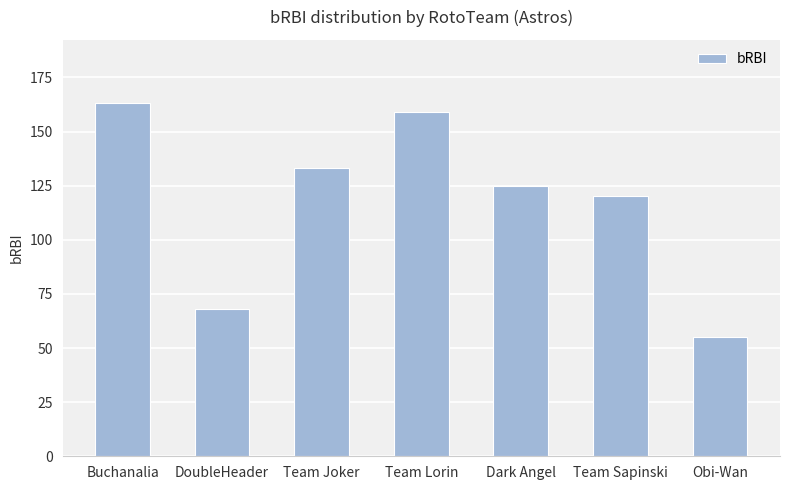

The value at Buchanalia is 46. True or false?

False